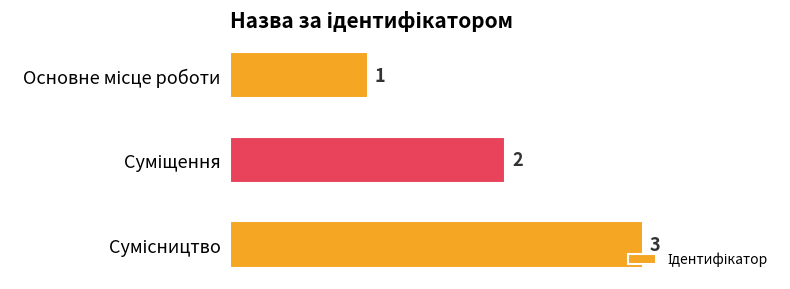

Count the values in the range 1 to 3.

3